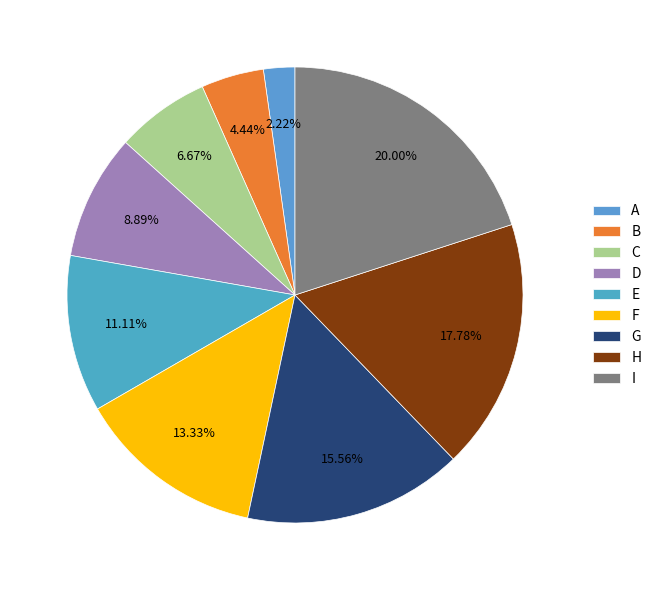

How many segments does this pie chart have?

9